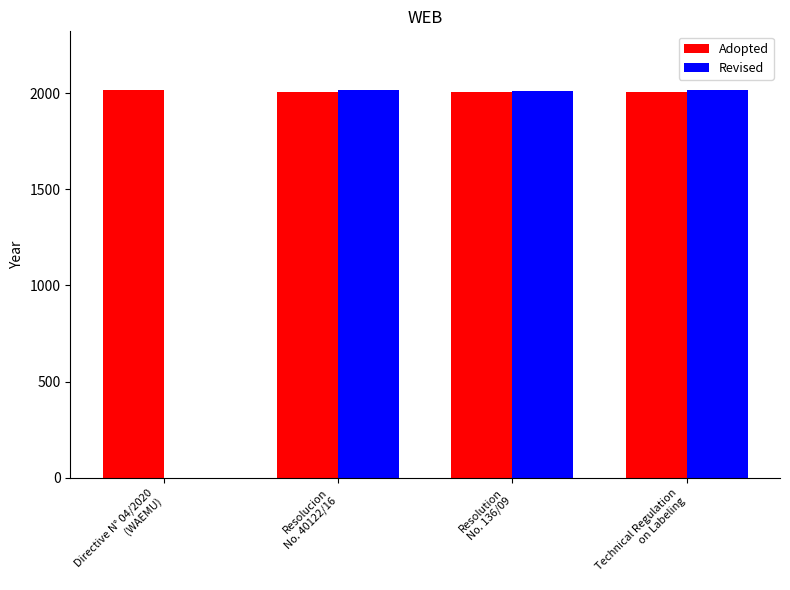

What is the sum of all Revised values?

6045